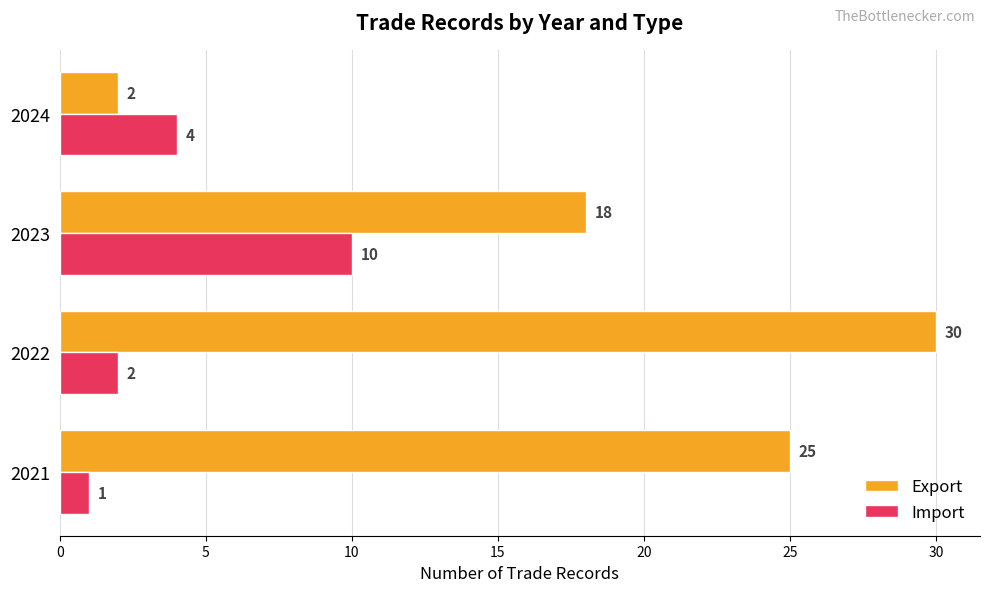

List the series in order of their peak value, lowest first.

Import, Export